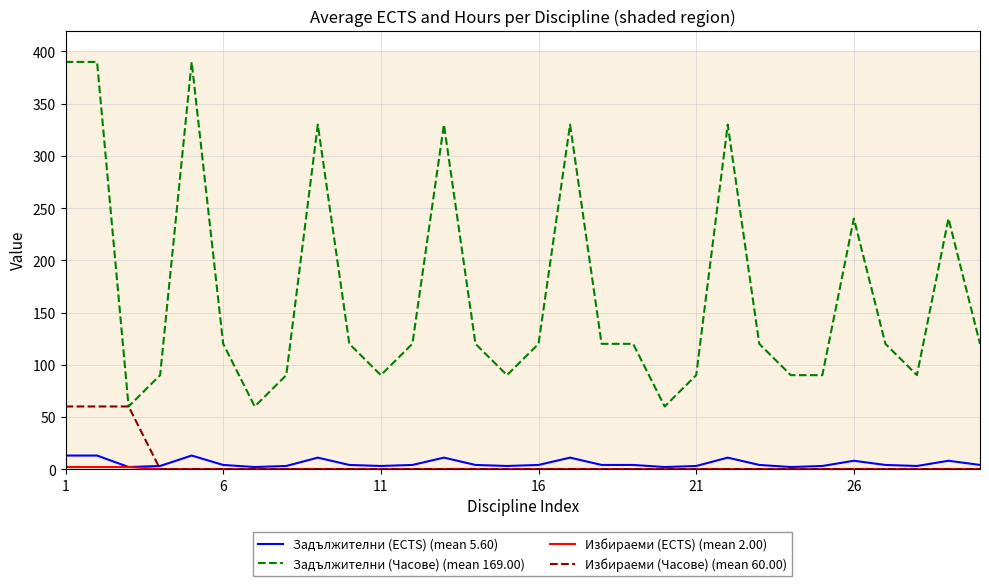

What is the greatest value displayed?

390